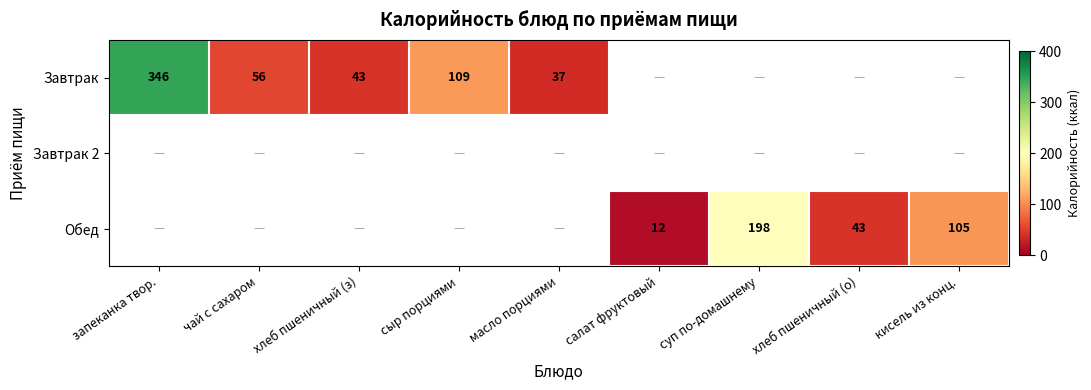

What is the difference between the Обед values at суп по-домашнему and хлеб пшеничный (о)?

155